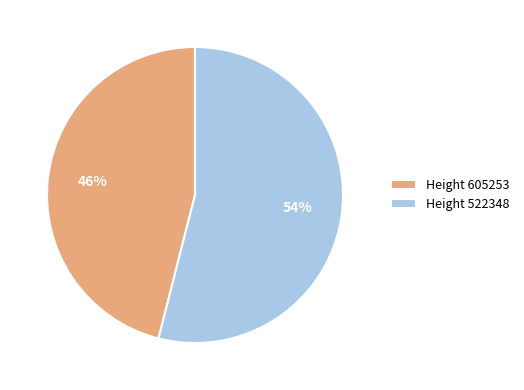

Do Height 605253 and Height 522348 together represent more than half of the pie?

Yes